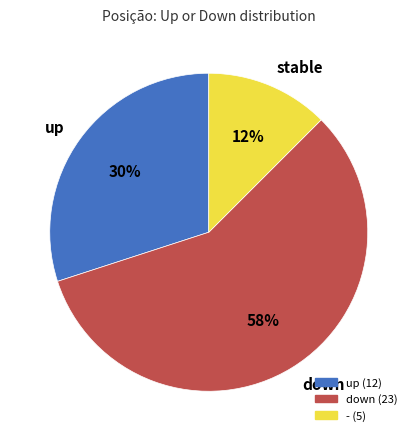

How many segments does this pie chart have?

3